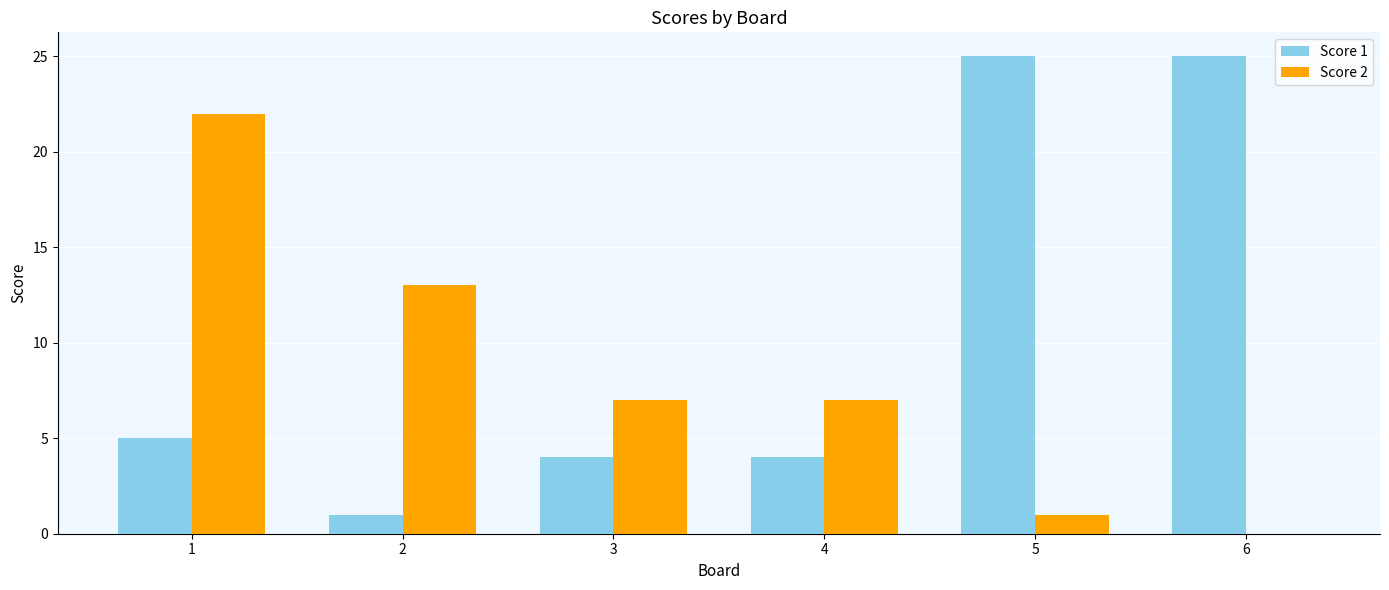

What is the approximate value of Score 1 at 6, to the nearest 5?

25